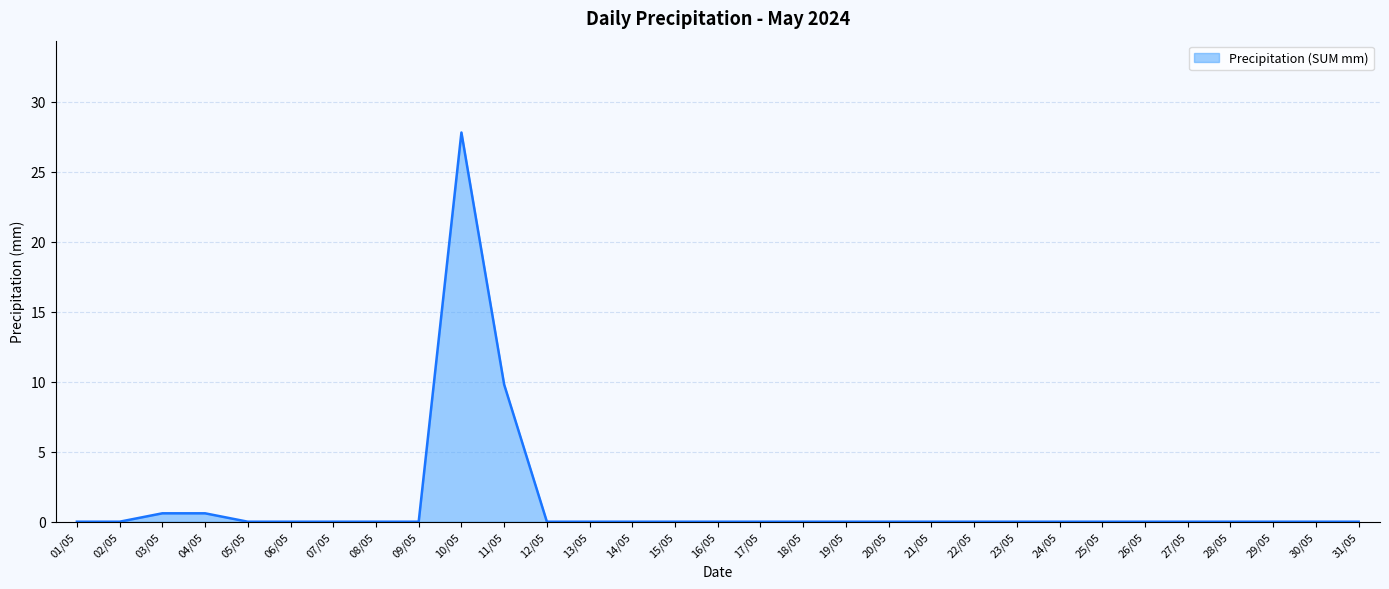

Which label corresponds to the largest value in the chart?

10/05